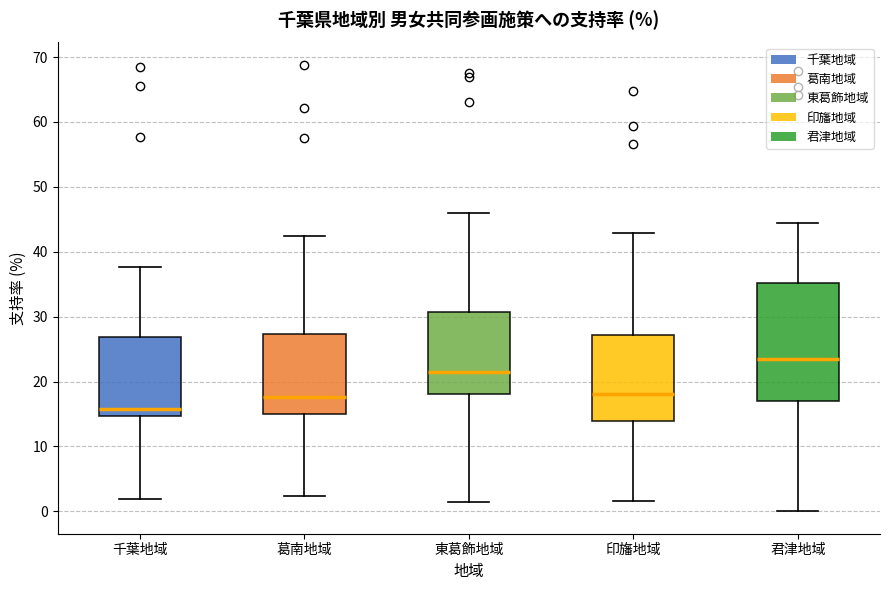

Which box is the tallest, from its lower edge to its upper edge?

君津地域